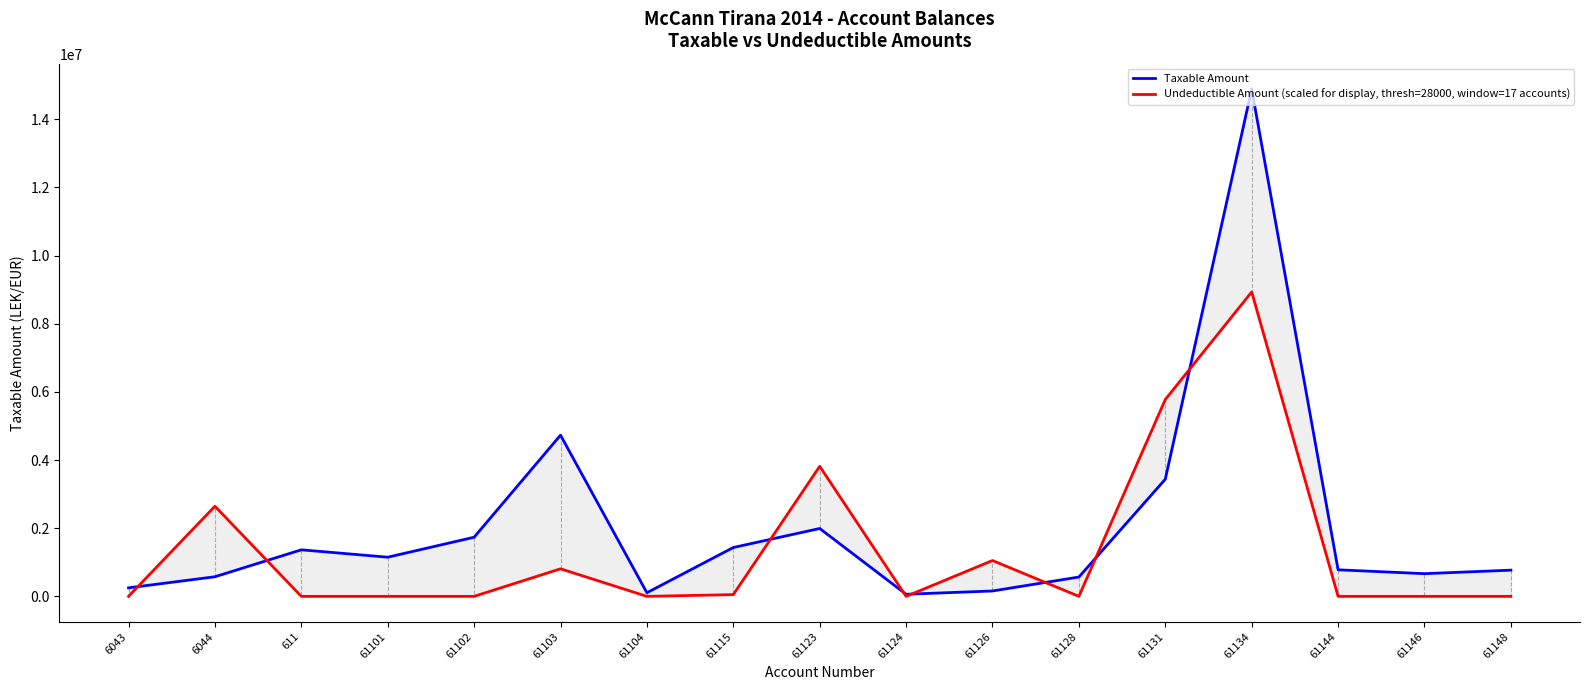

What is the label of the 7th point from the right?

61126